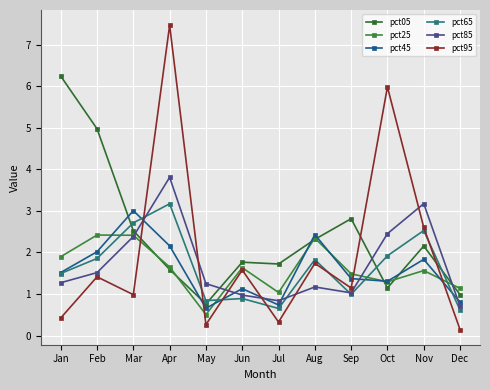

The pct85 series shows 0.3 at Jun. True or false?

False